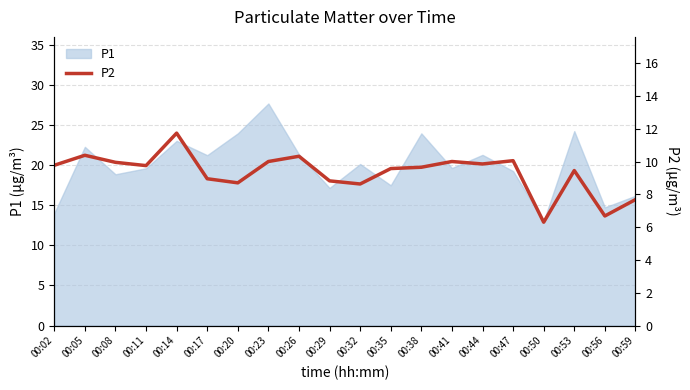

What is the change in value from 00:08 to 00:29?

-1.1